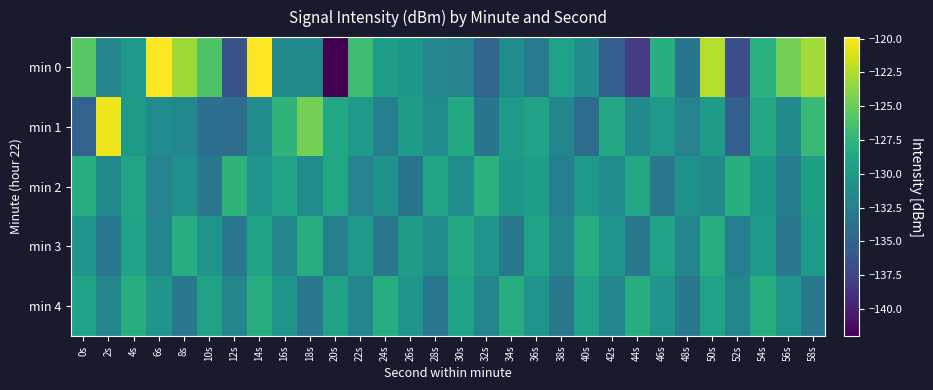

Which has a higher value, 36s or 48s?

36s